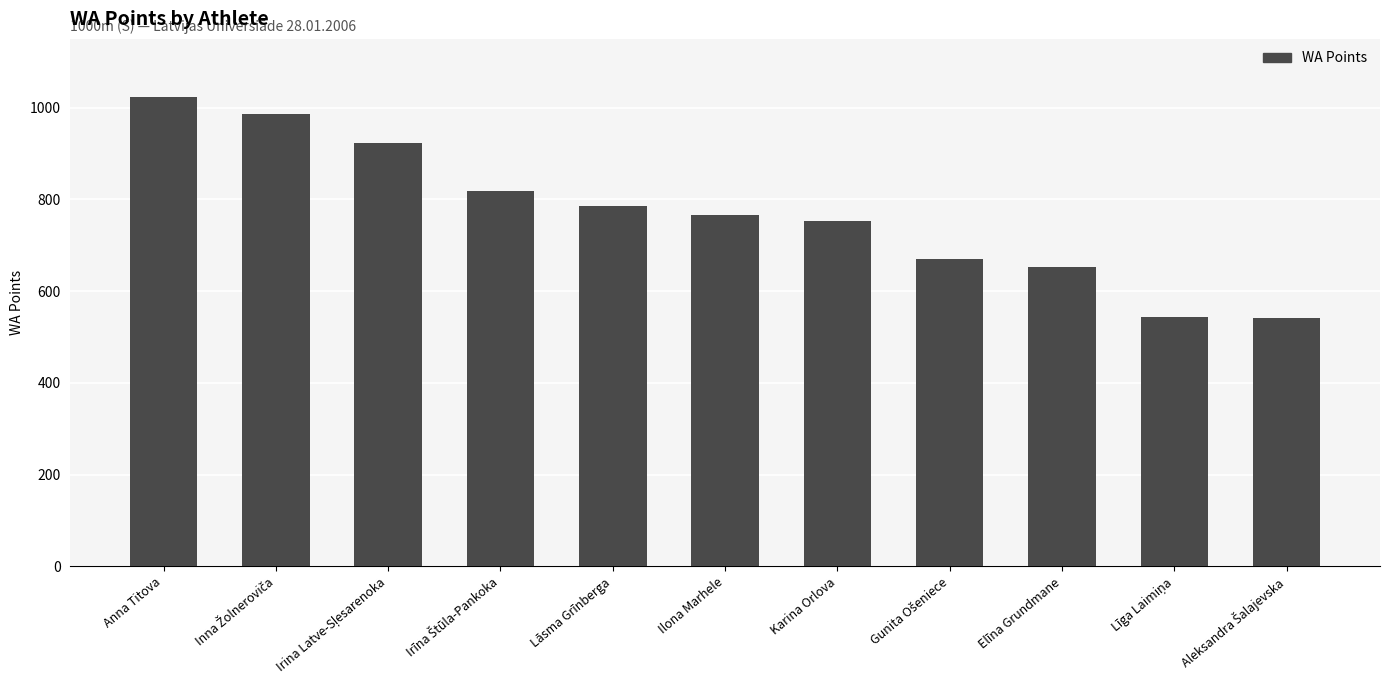

What is the change in value from Lāsma Grīnberga to Elīna Grundmane?

-132